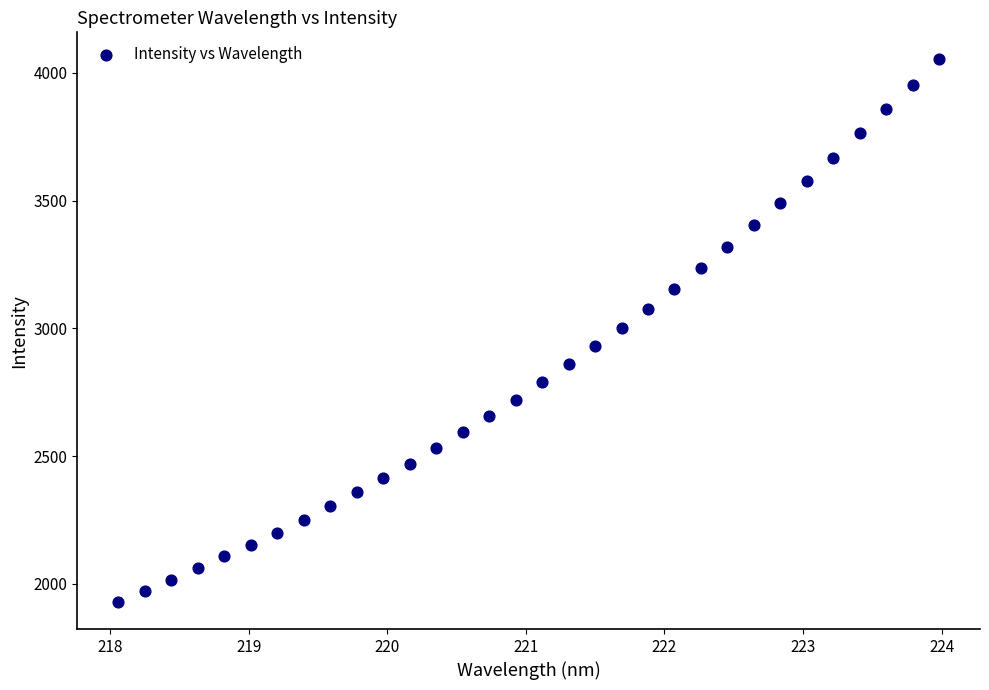

What is the range of X values (max minus min)?

5.9